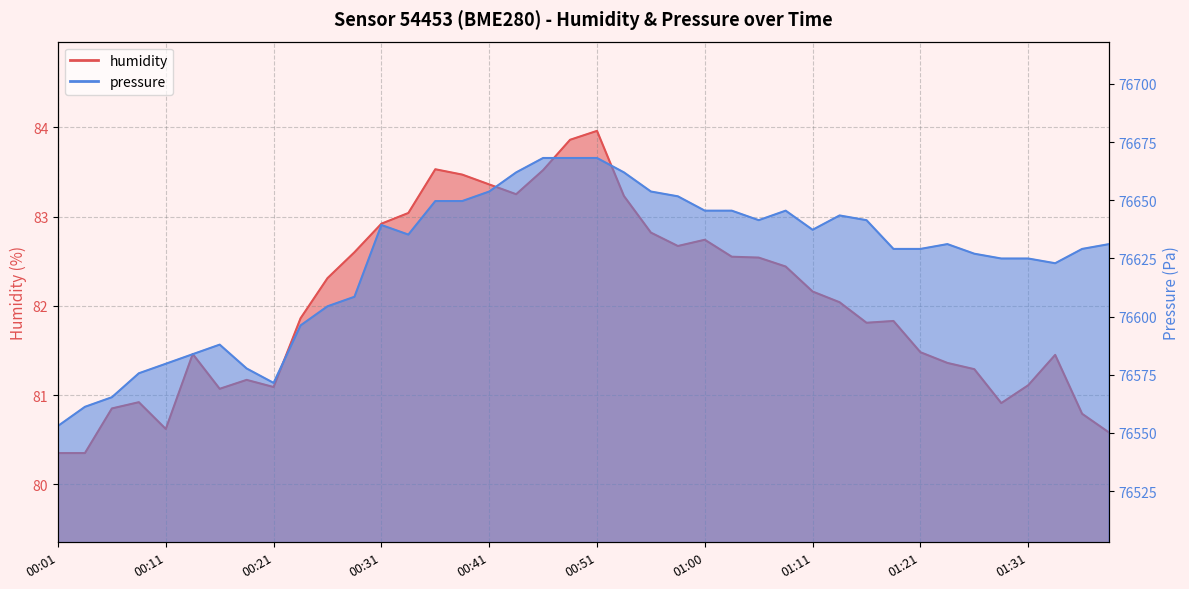

Which category has the lowest value across all series?

00:01